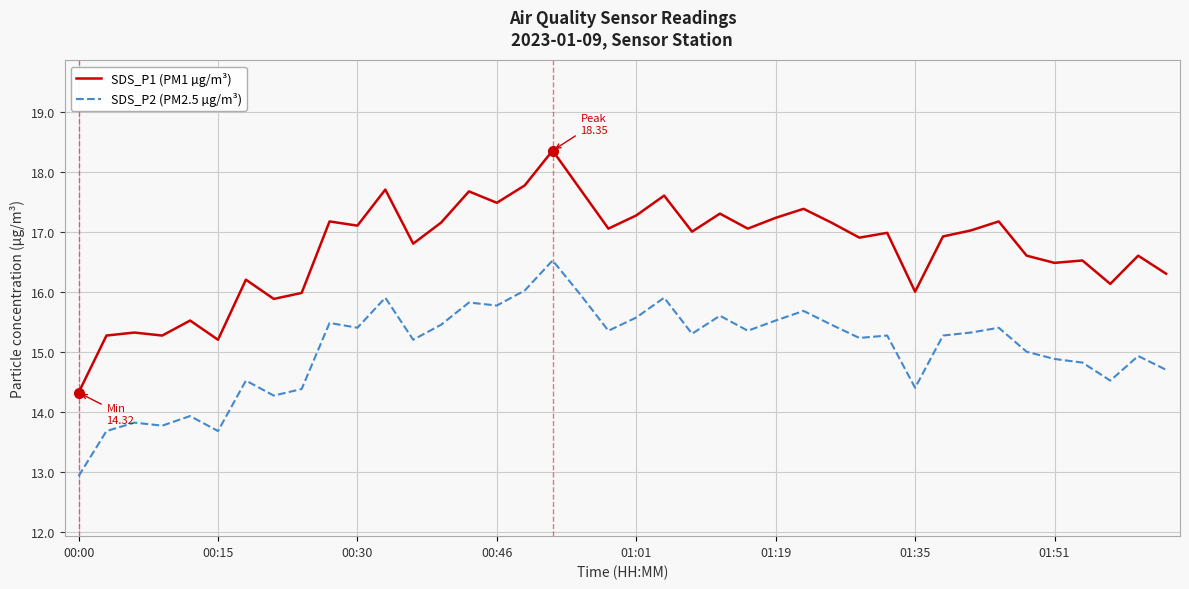

What is the maximum value shown in the chart?

18.4